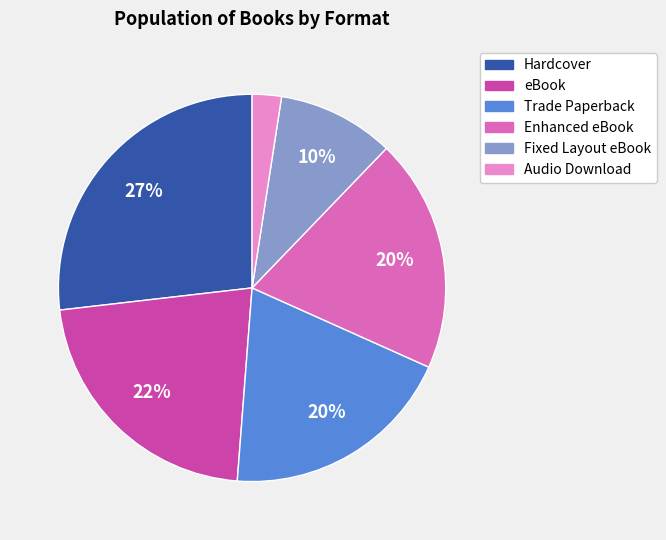

Which slice is the smallest?

Audio Download